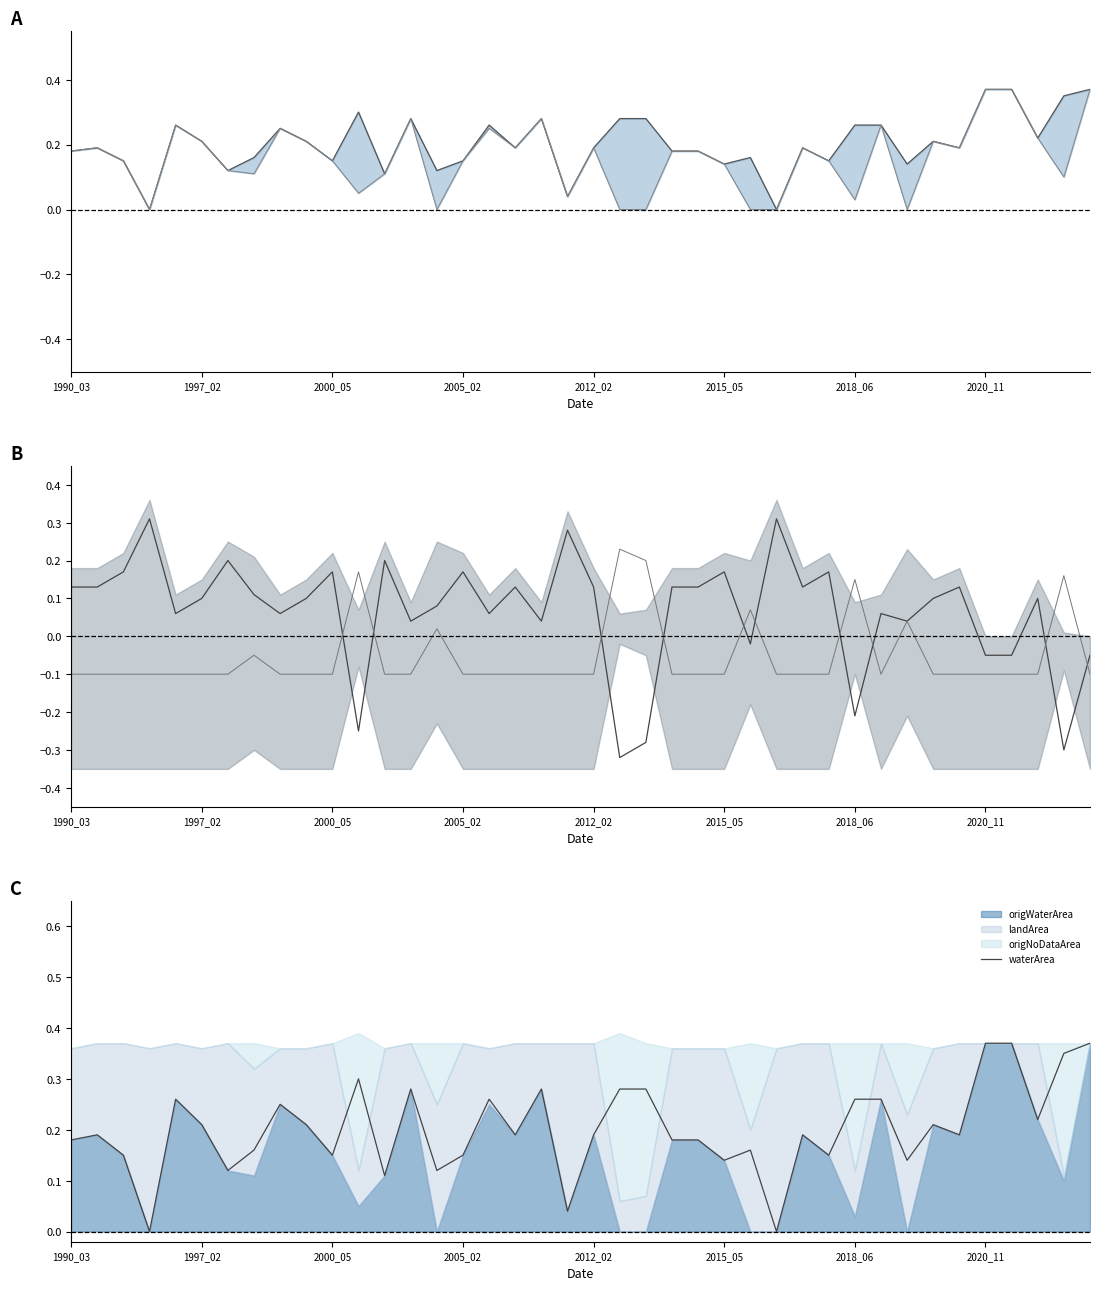

Is it true that waterArea line equals 0.4 at 36?

True